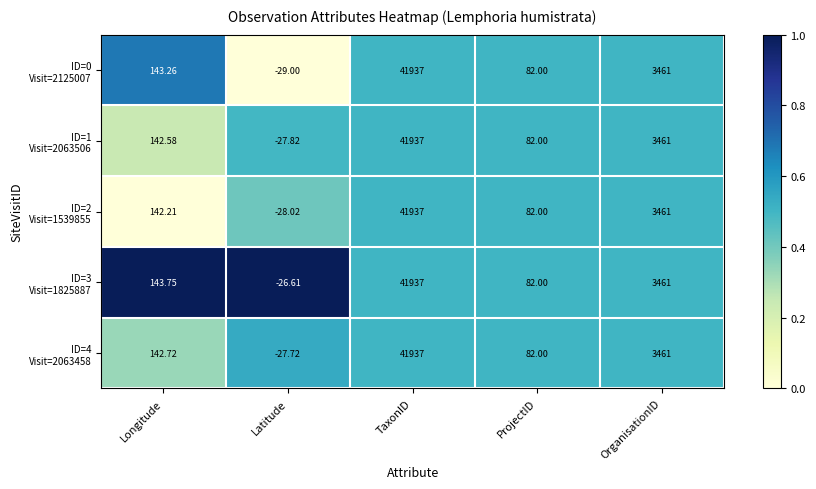

At which category does the chart reach its peak across all series?

TaxonID